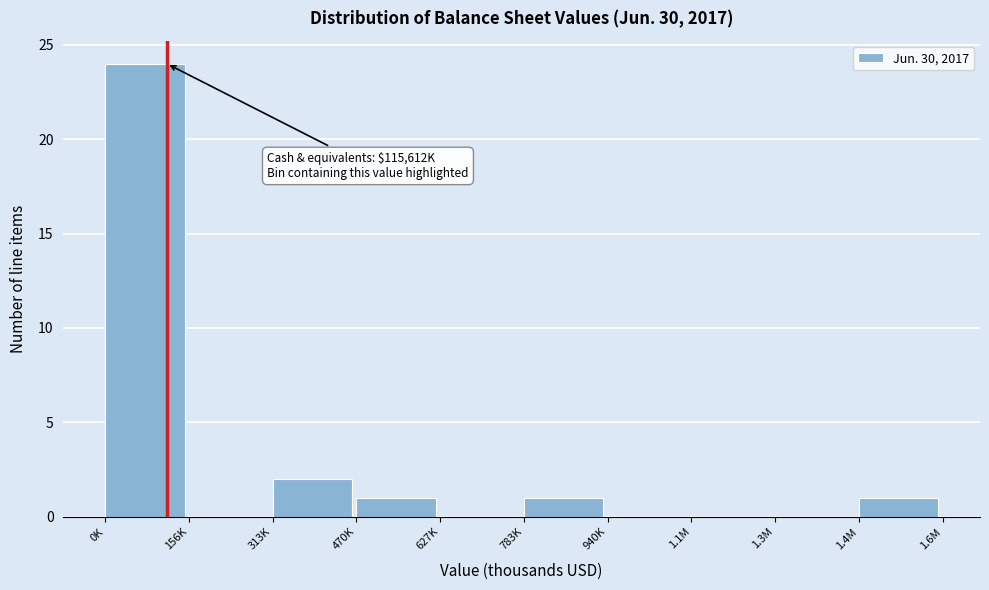

Reading left to right, extract all data points from this chart.

0K=24	156K=0	313K=2	470K=1	627K=0	783K=1	940K=0	1.1M=0	1.3M=0	1.4M=1